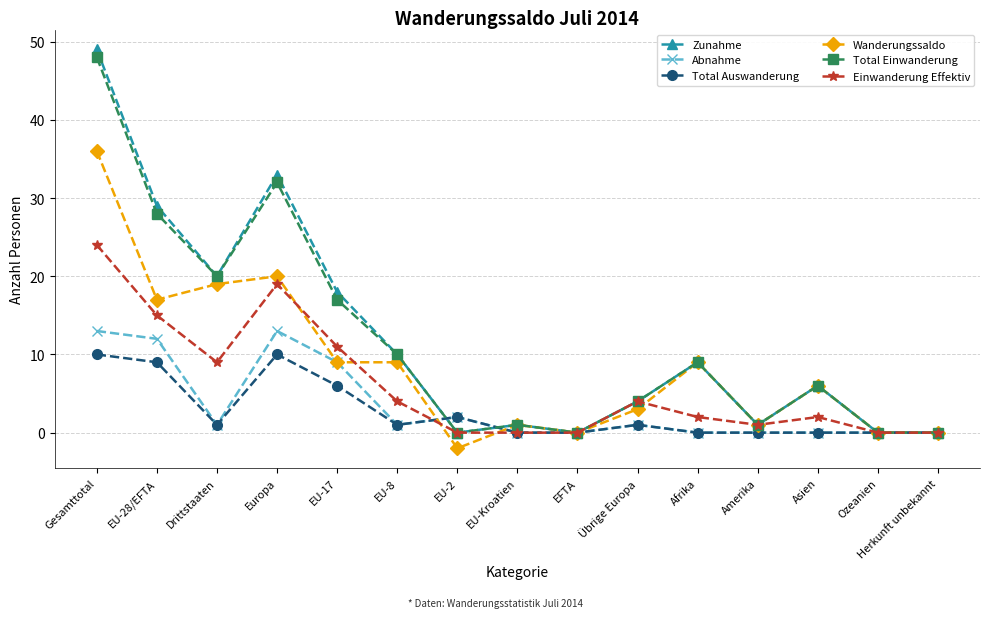

What is the label of the 15th point from the right?

Gesamttotal